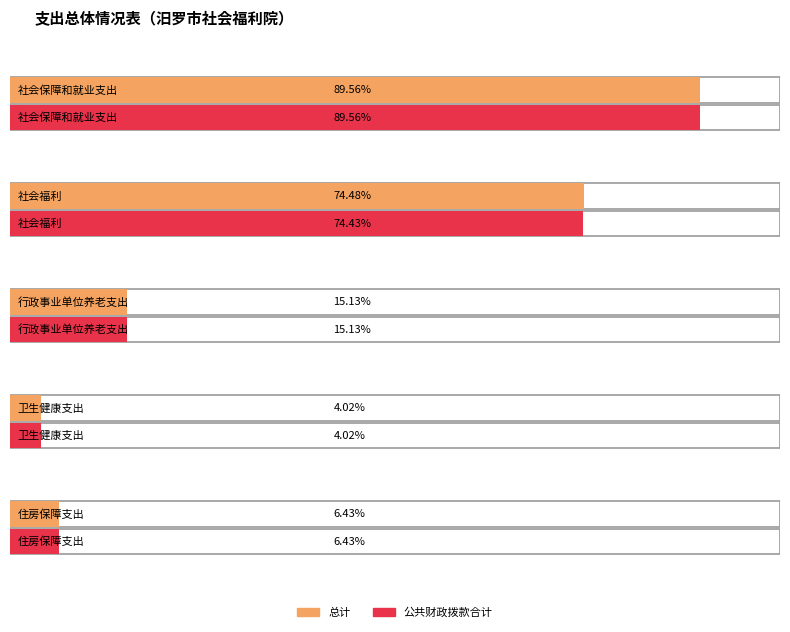

How many groups of bars are there?

5